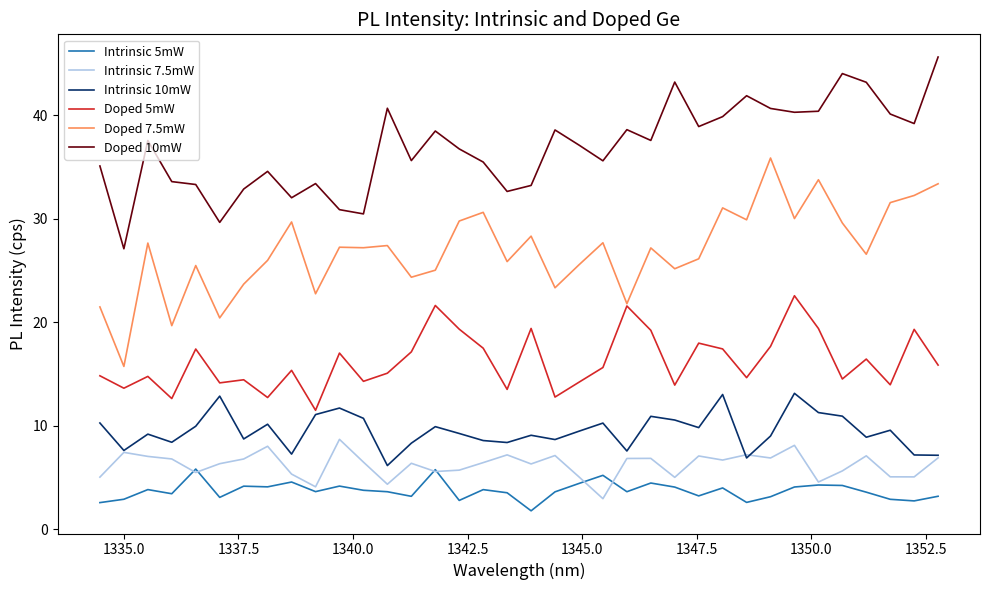

Does the chart have visible grid lines?

No